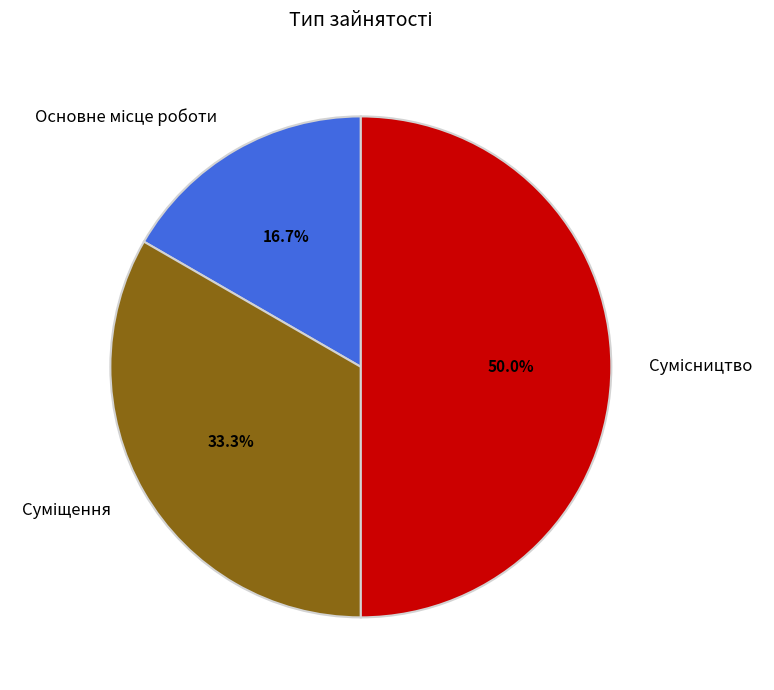

To the nearest percent, what portion does Суміщення represent?

33%